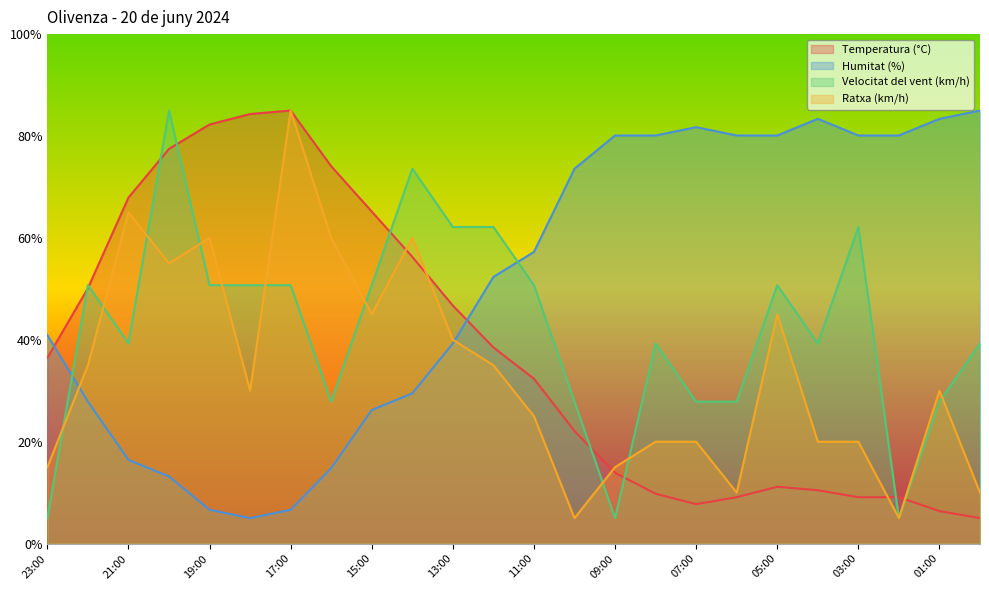

True or false: Temperatura (°C) has a value of 2.3 at 04:00.

False